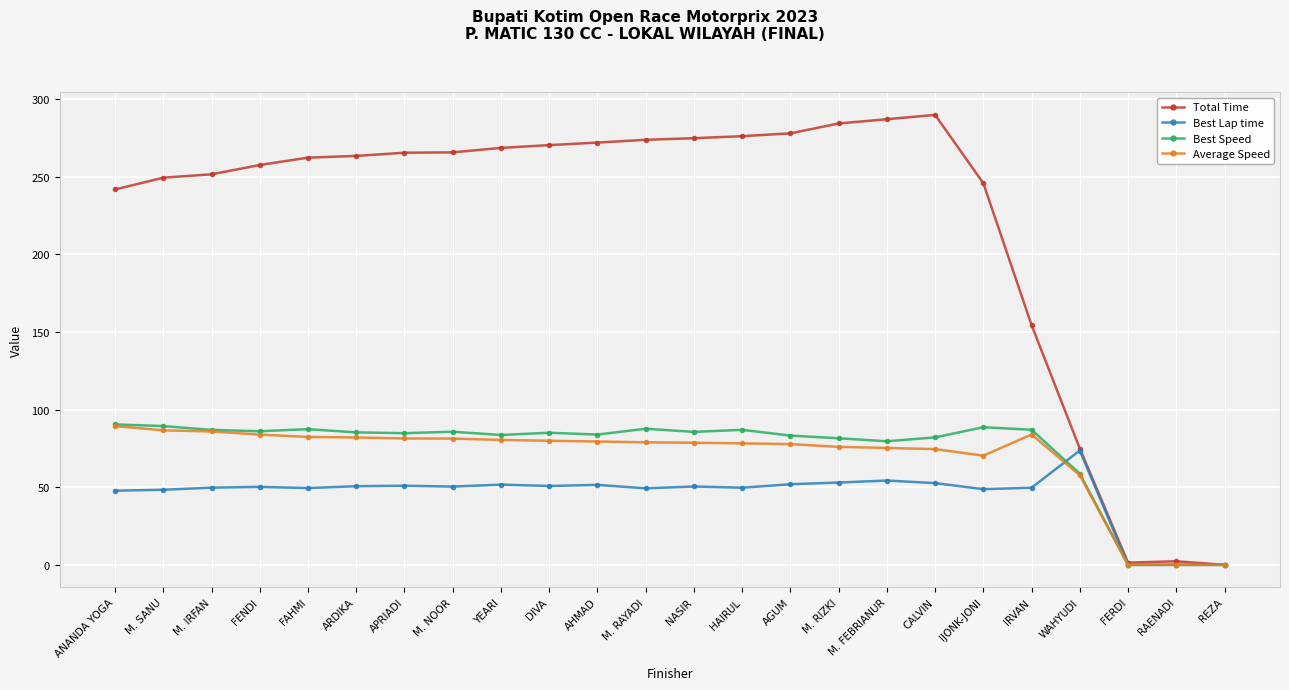

True or false: Average Speed has more than 0 interior local peaks.

True